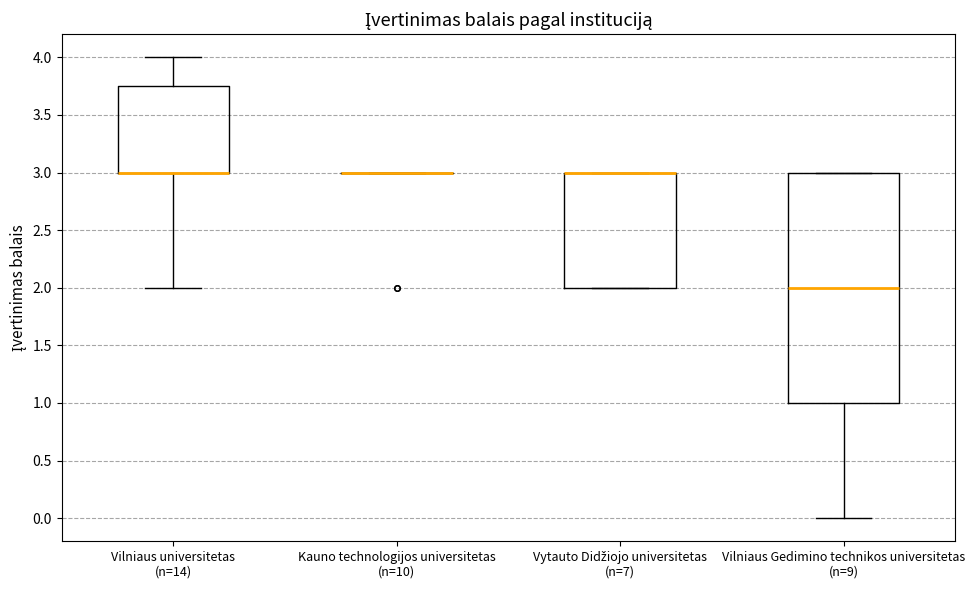

Which box is the tallest, from its lower edge to its upper edge?

Vilniaus Gedimino technikos universitetas (n=9)